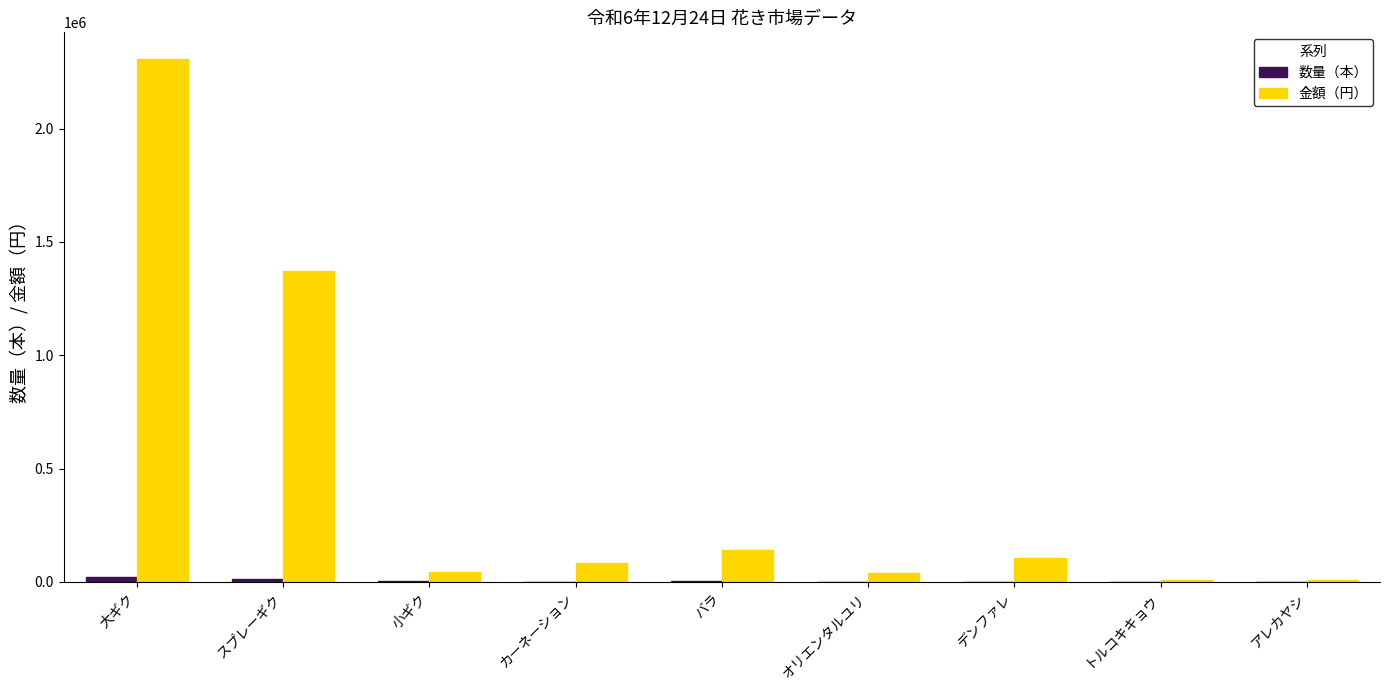

Are the bars grouped side by side (vs. stacked)?

Yes